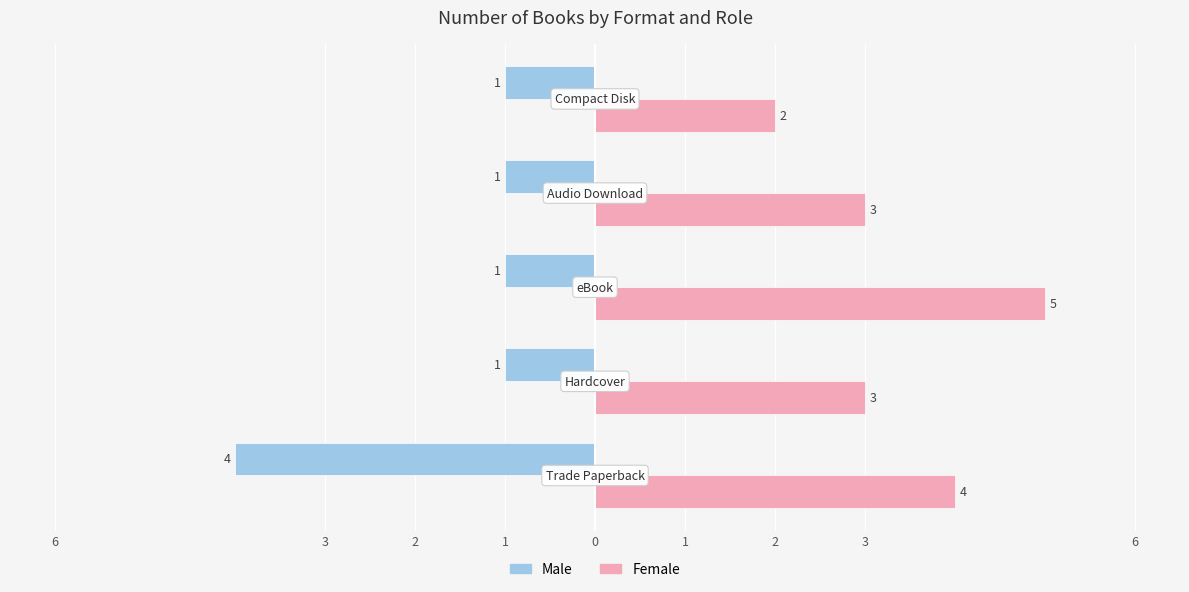

What are all the series names shown in the legend?

Male, Female